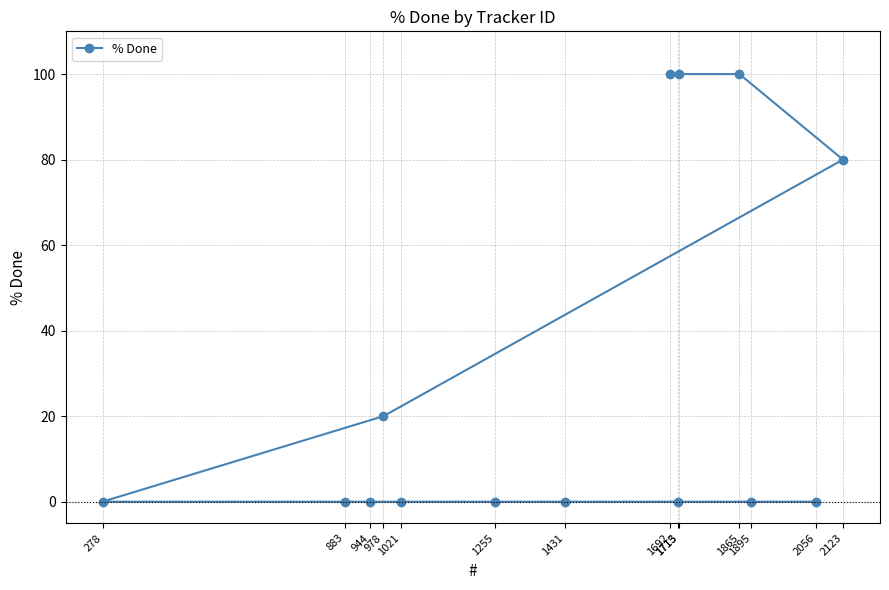

The value at 1895 is -70. True or false?

False